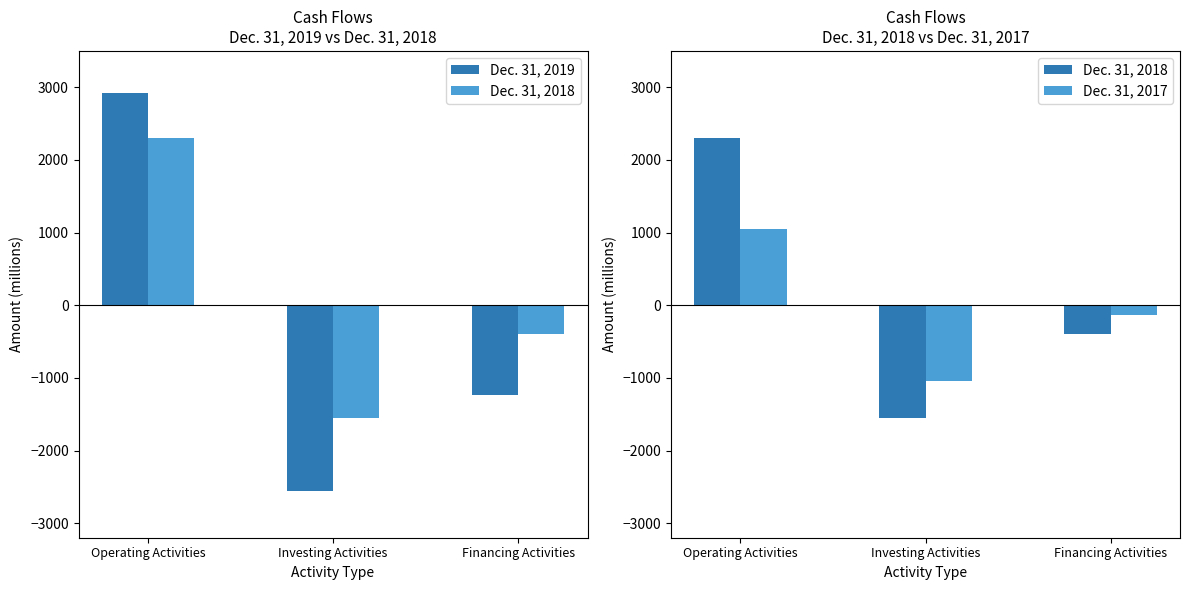

Which series has the largest total across all categories?

Dec. 31, 2018